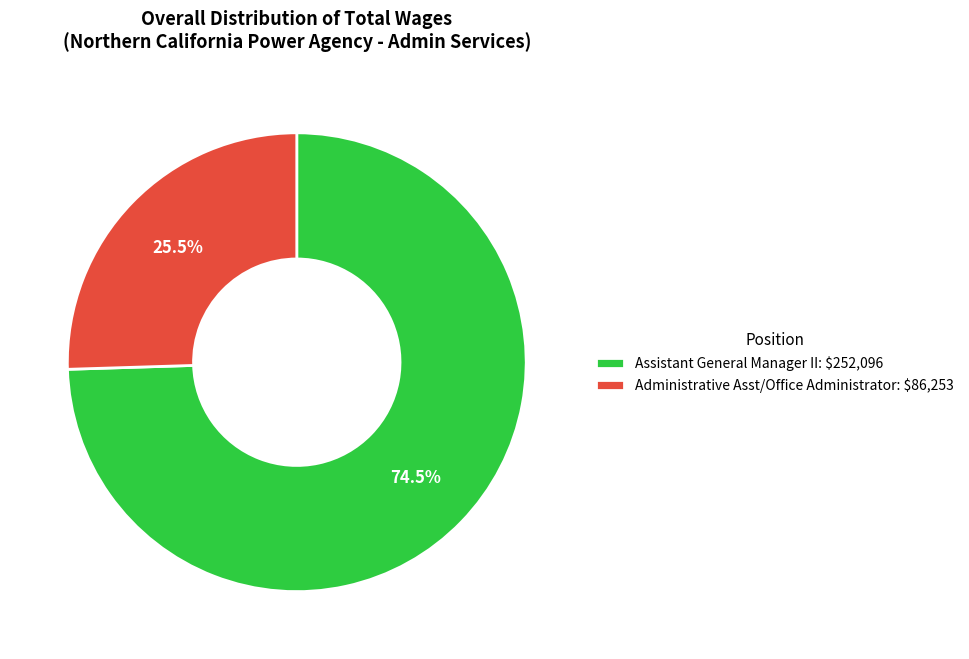

Do Assistant General Manager II and Administrative Asst/Office Administrator together represent more than half of the pie?

Yes